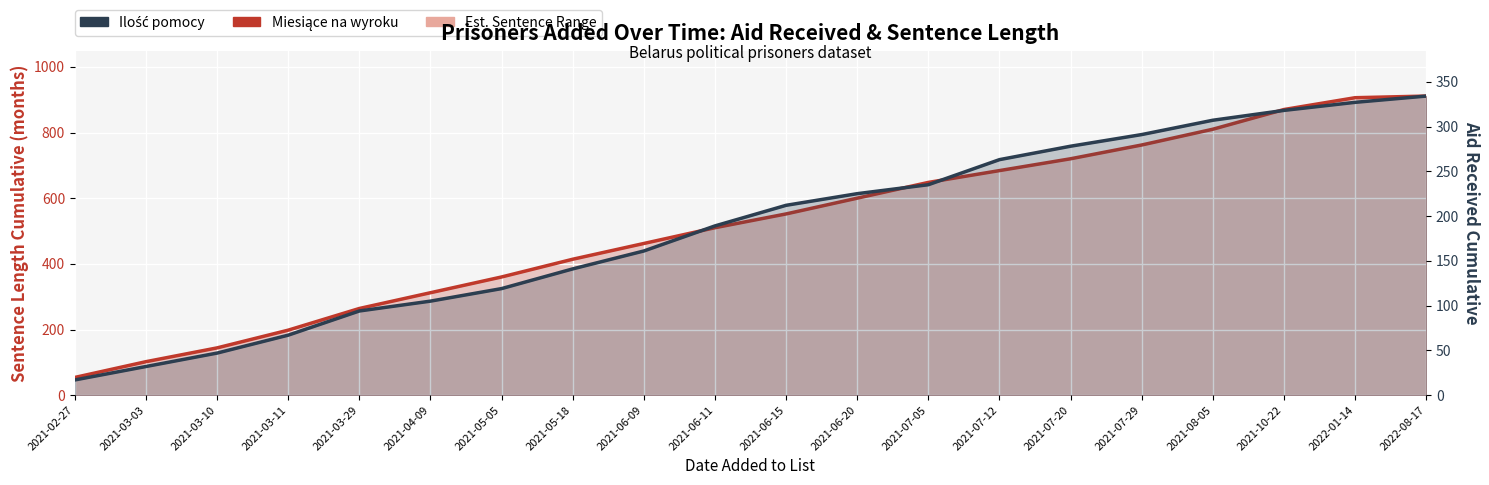

Reading left to right, what are all the values shown in this chart?

Miesiące na wyroku: 54	102	144	198	264	312	360	414	462	510	552	600	648	684	720	762	810	870	906	911
Ilość pomocy: 17	32	47	67	94	105	119	141	161	189	212	225	235	263	278	291	307	318	327	334